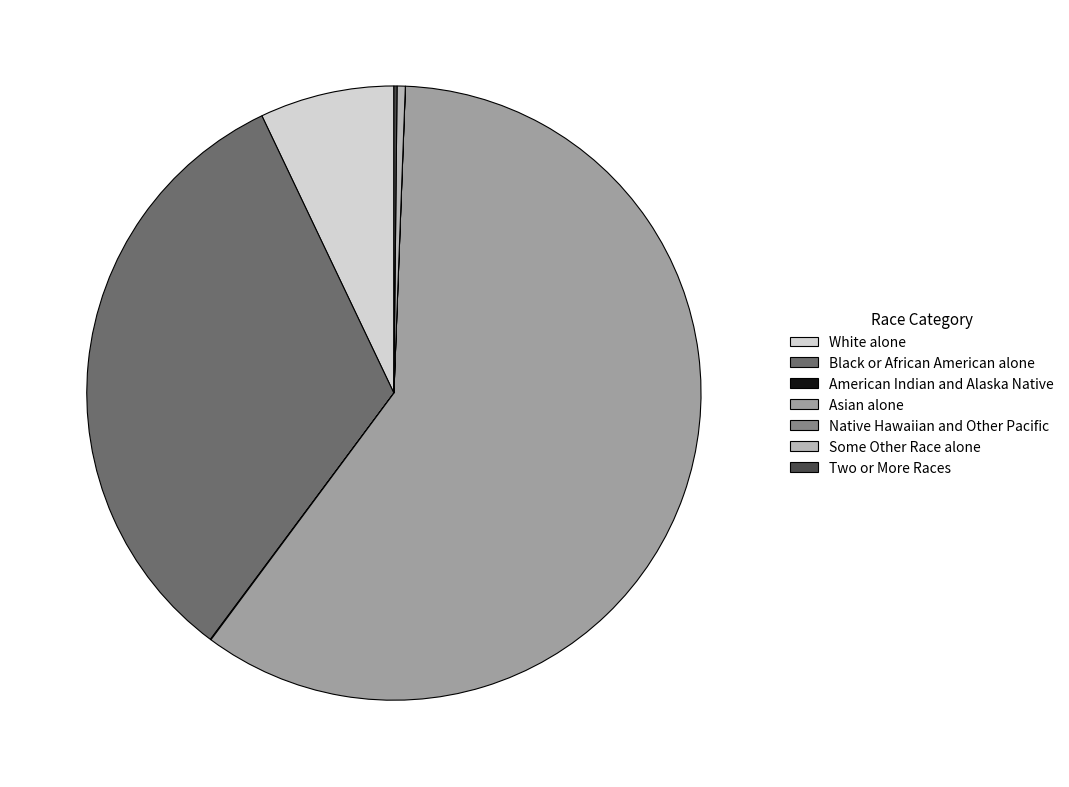

Do Black or African American alone and White alone together represent more than half of the pie?

No